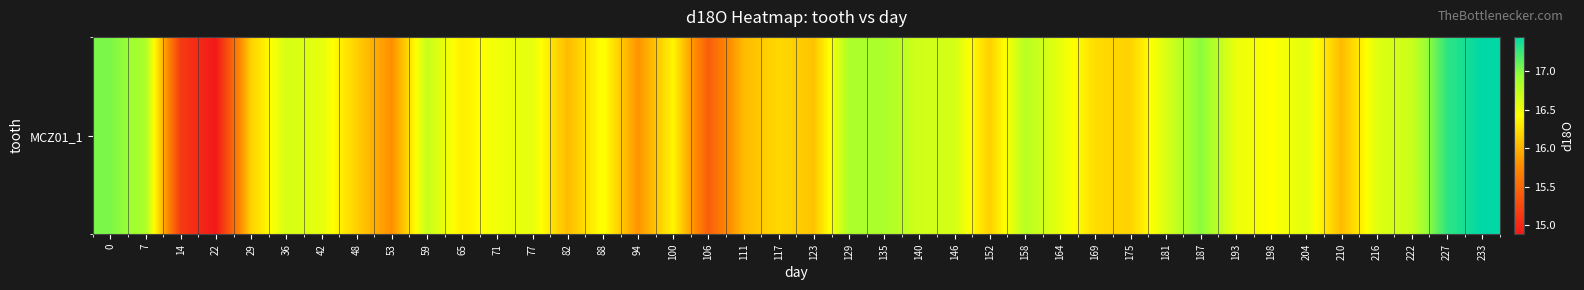

Reading right to left, transcribe all the data shown in this chart.

17.4	17.3	16.7	16.6	16.0	16.6	16.4	16.5	17.0	16.6	16.2	16.2	16.5	16.8	16.2	16.6	16.7	16.8	16.8	16.1	16.2	16.0	15.4	16.4	15.8	16.4	16.0	16.6	16.5	16.3	16.7	15.8	16.2	16.6	16.6	16.2	14.9	15.1	16.8	17.0